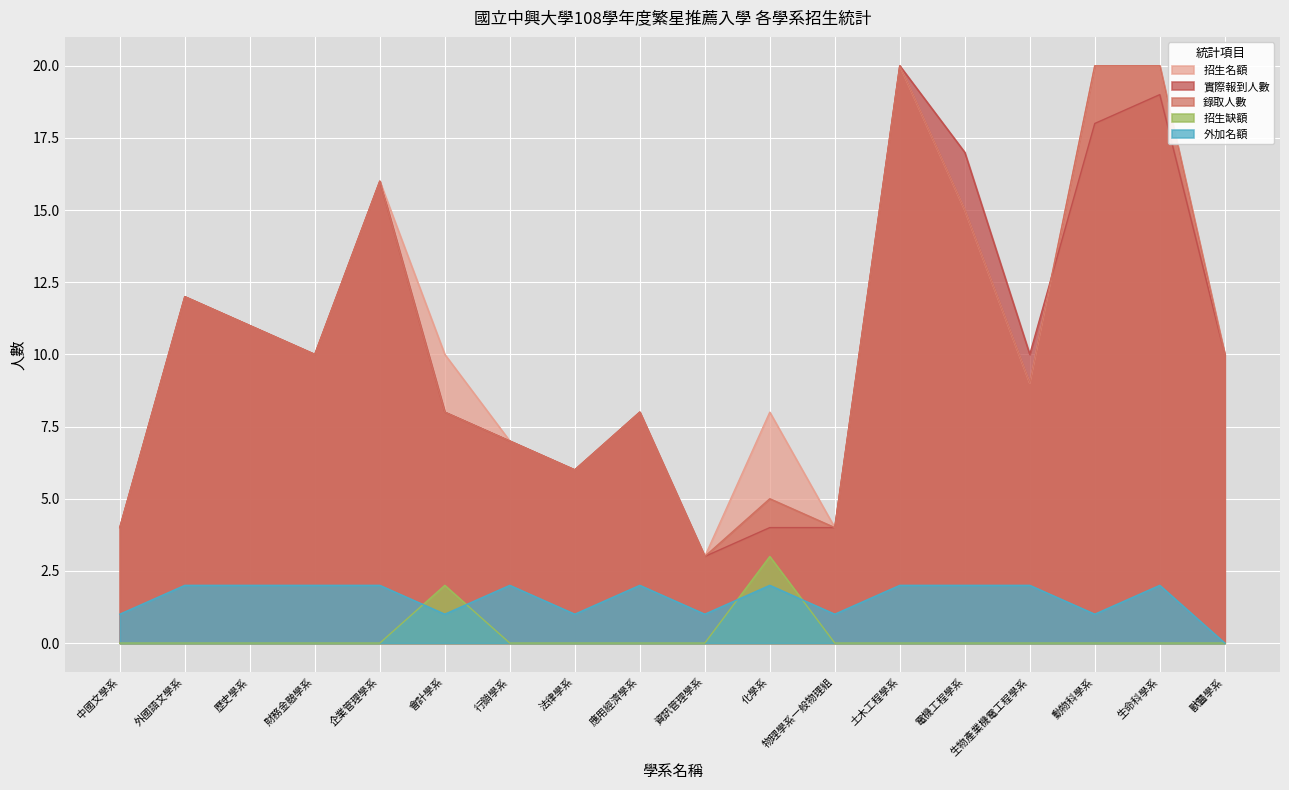

Read the 外加名額 value at 歷史學系.

2